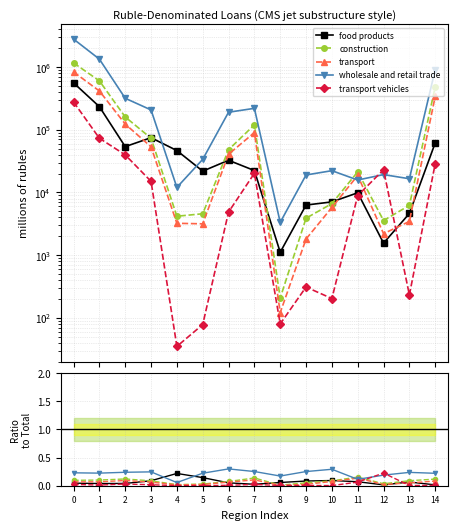

Which series has the widest spread of values?

wholesale and retail trade